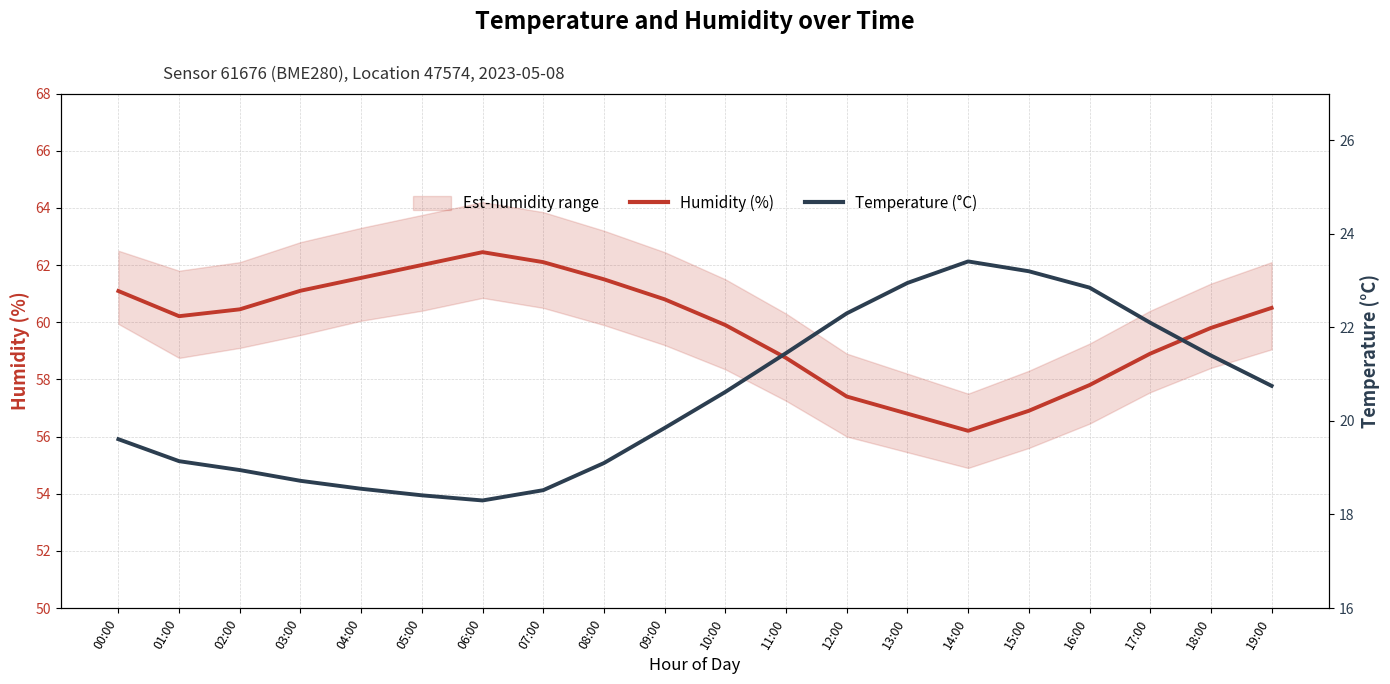

Does the chart have visible grid lines?

Yes